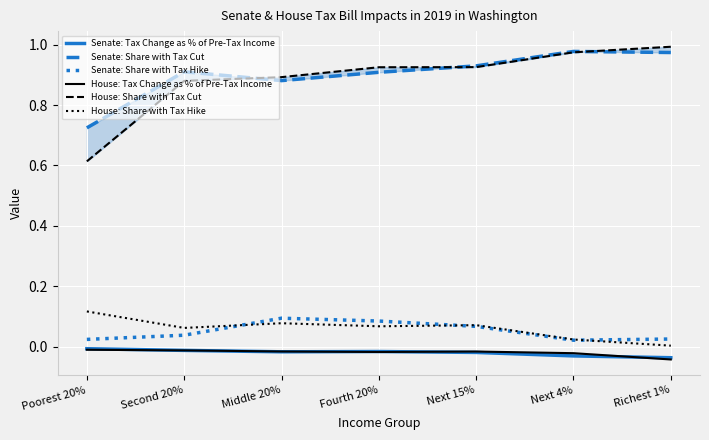

In House: Tax Change as % of Pre-Tax Income, how many points are higher than both neighbors (excluding endpoints)?

1